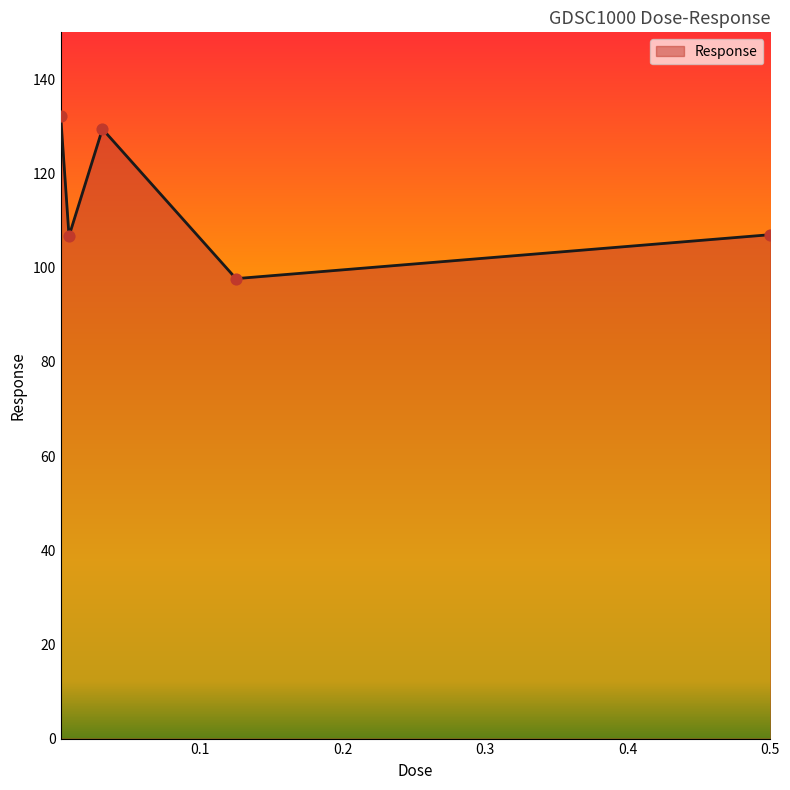

How many interior local peaks (higher than both neighbors) does the data have?

1